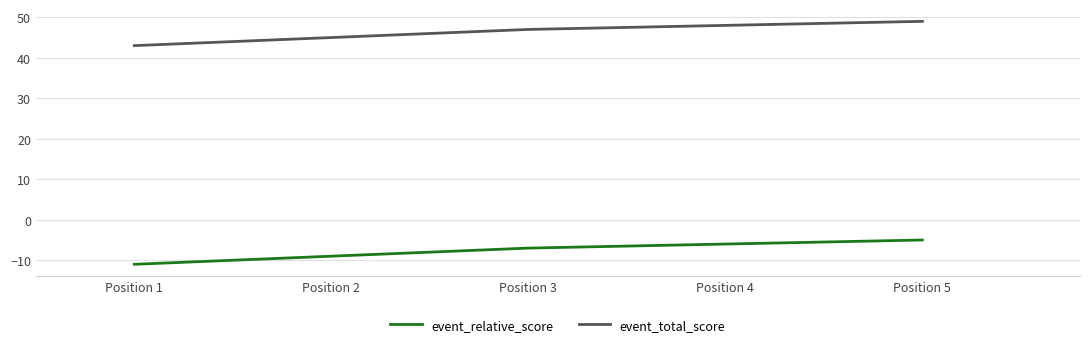

Which has a higher value, Position 5 or Position 3?

Position 5